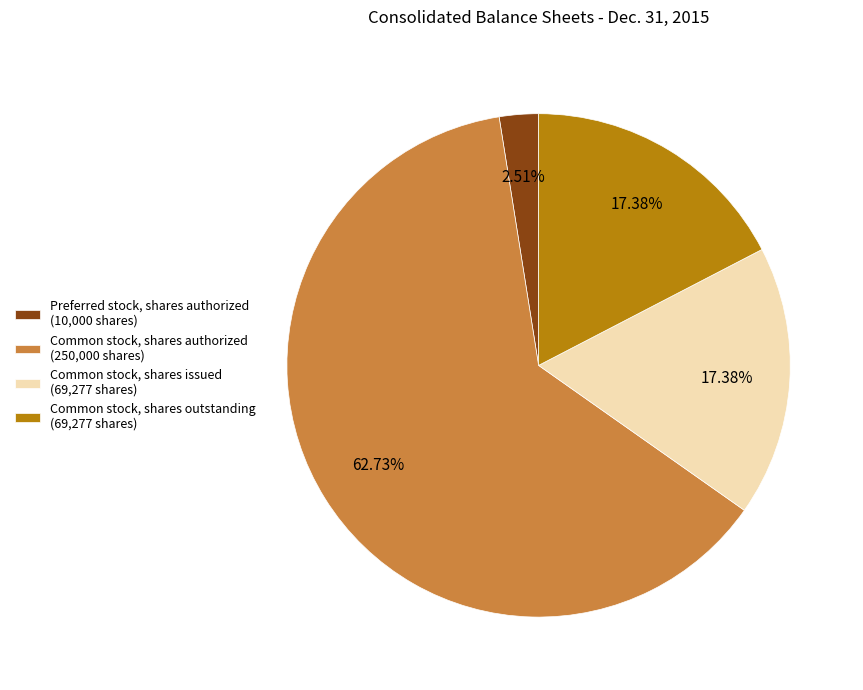

What percentage is NOT represented by Common stock, shares issued?

82.6%